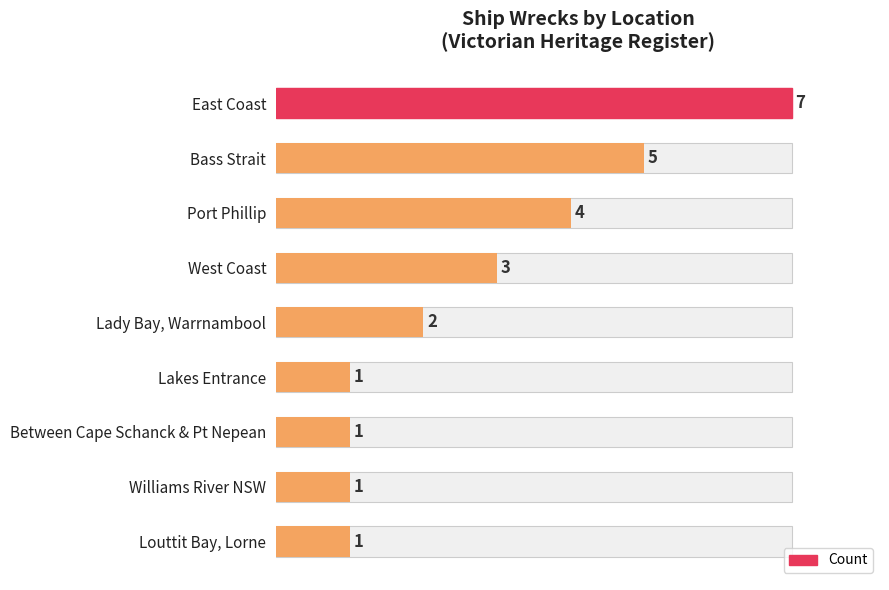

What is the sum of all values?

25